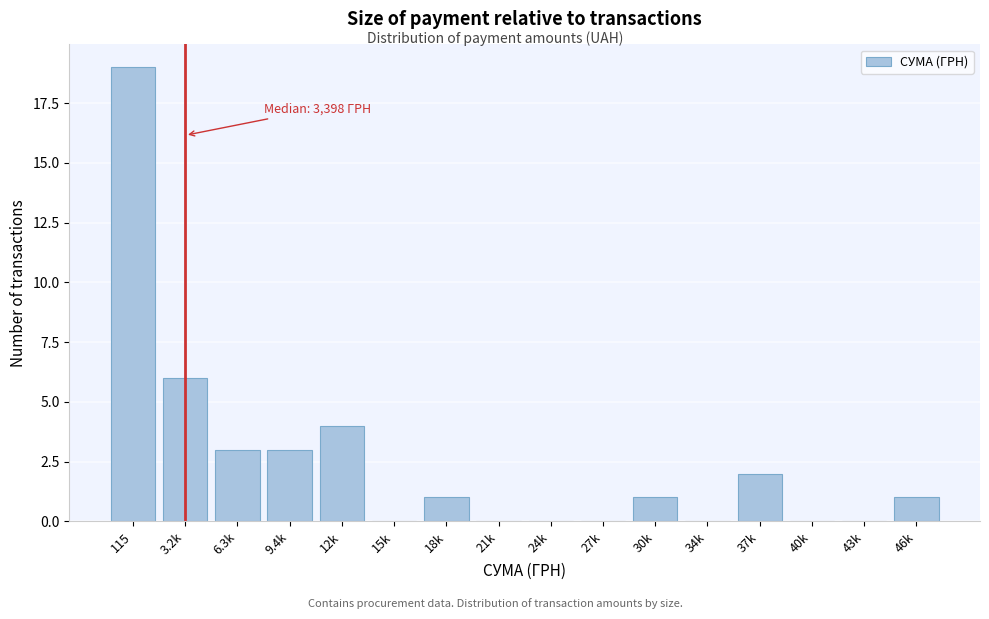

Reading left to right, transcribe all the data shown in this chart.

115=19	3.2k=6	6.3k=3	9.4k=3	12k=4	15k=0	18k=1	21k=0	24k=0	27k=0	30k=1	34k=0	37k=2	40k=0	43k=0	46k=1